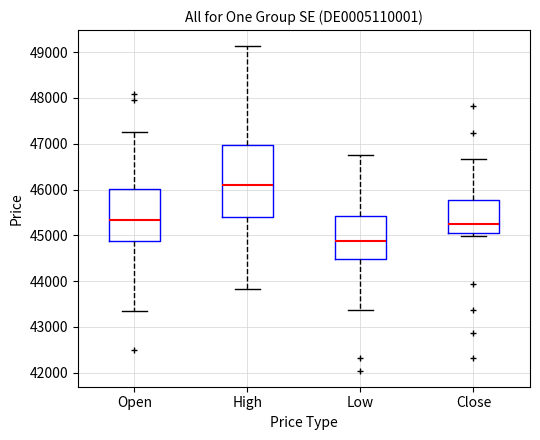

Which box's median line is the highest?

High